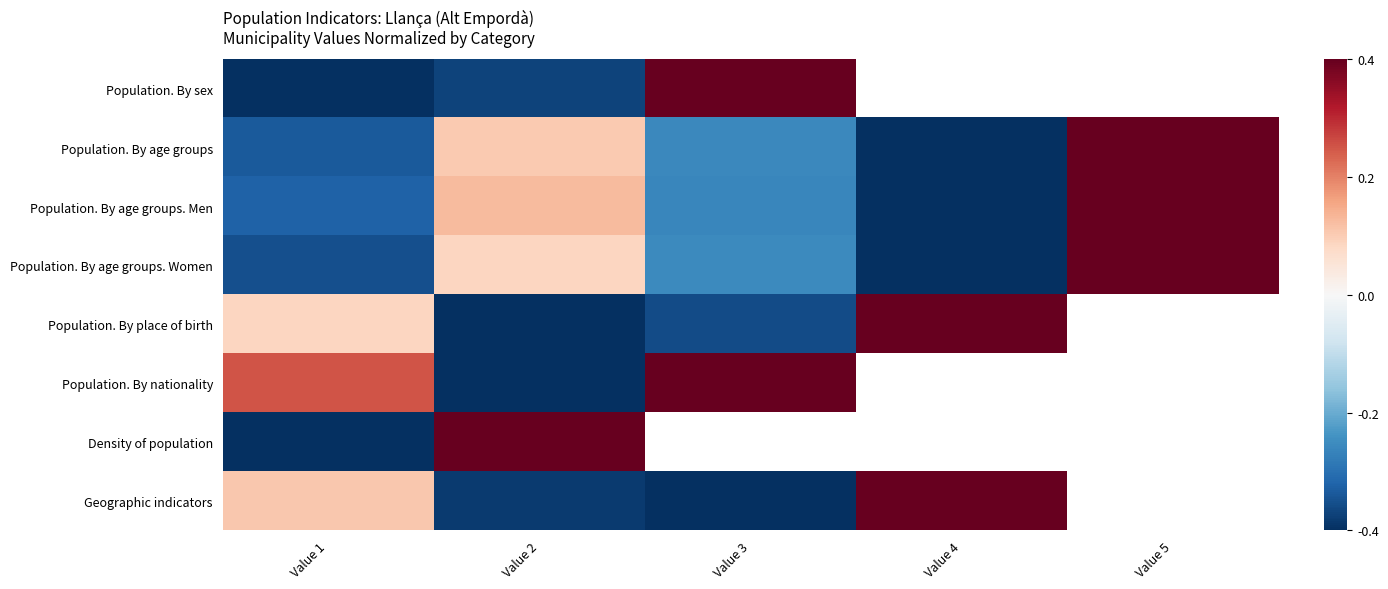

What is the greatest value displayed?

1.0